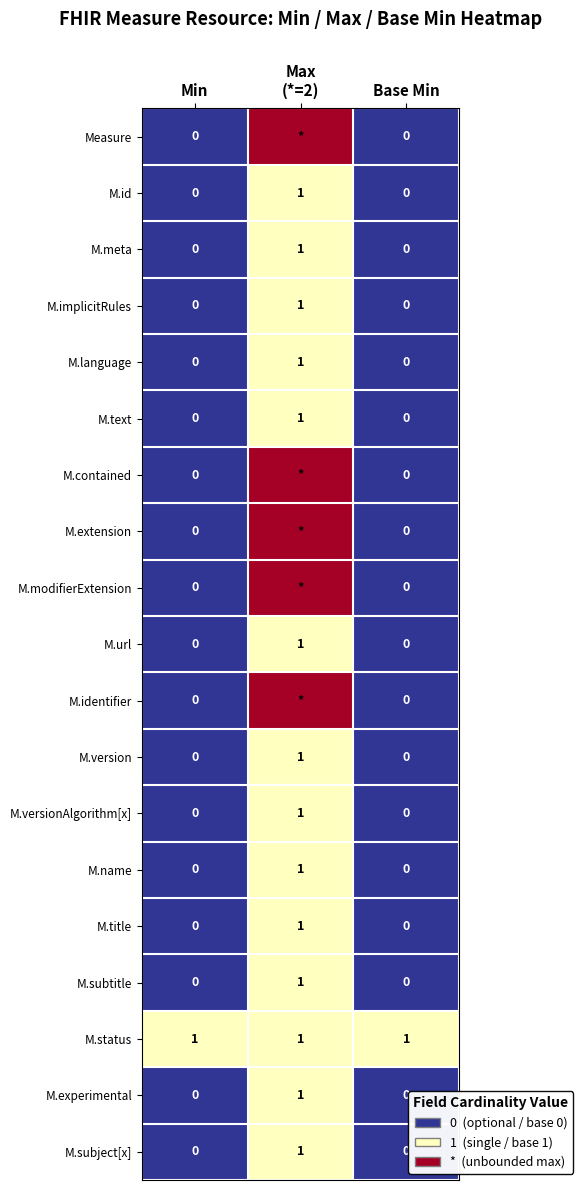

Which has a higher value, Base Min or Min?

Base Min